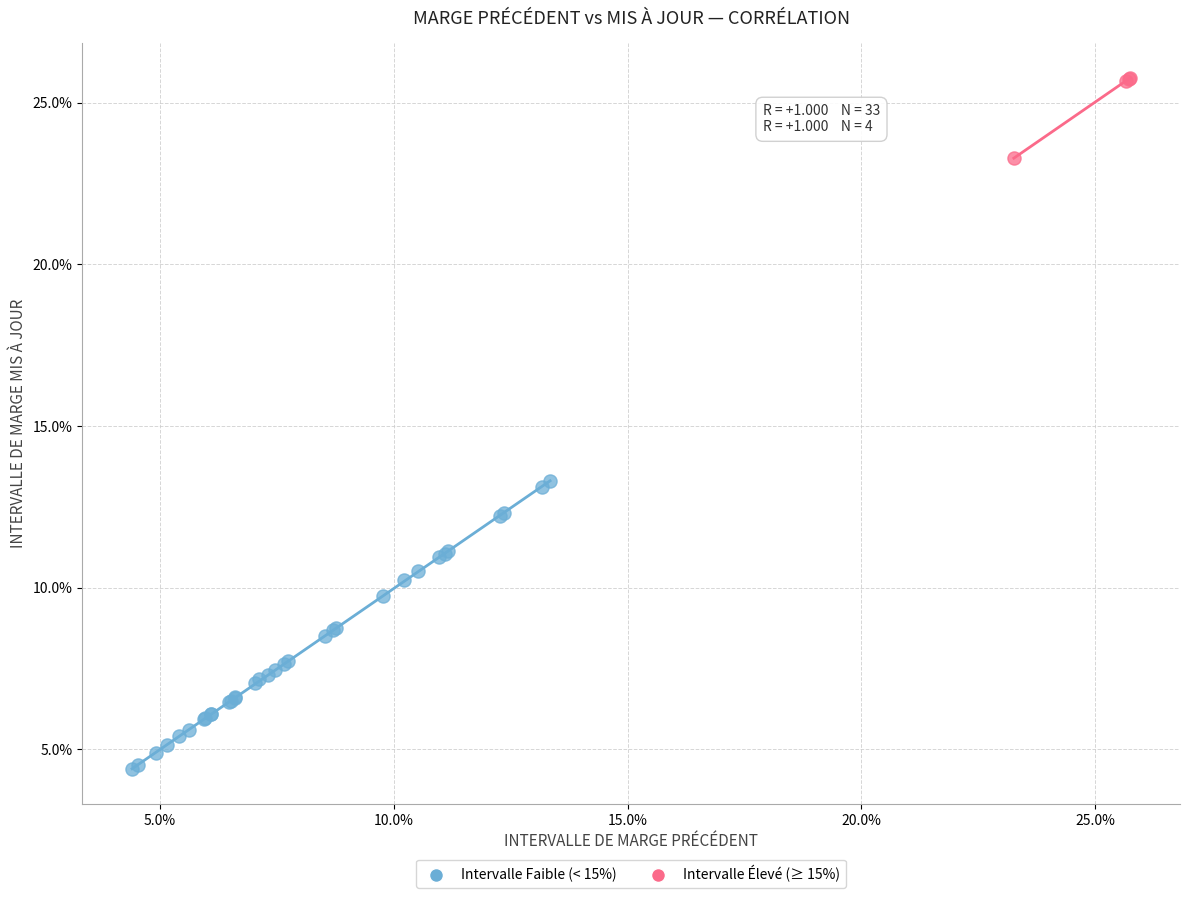

Which series reaches the minimum Y coordinate?

Intervalle Faible (< 15%)